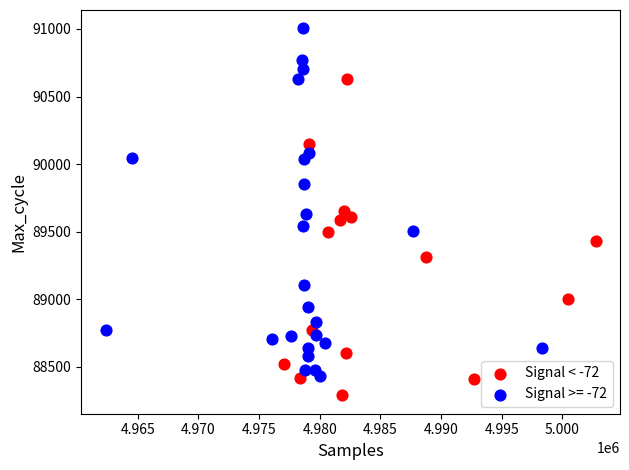

Which series contains the lowest Y value?

Signal < -72